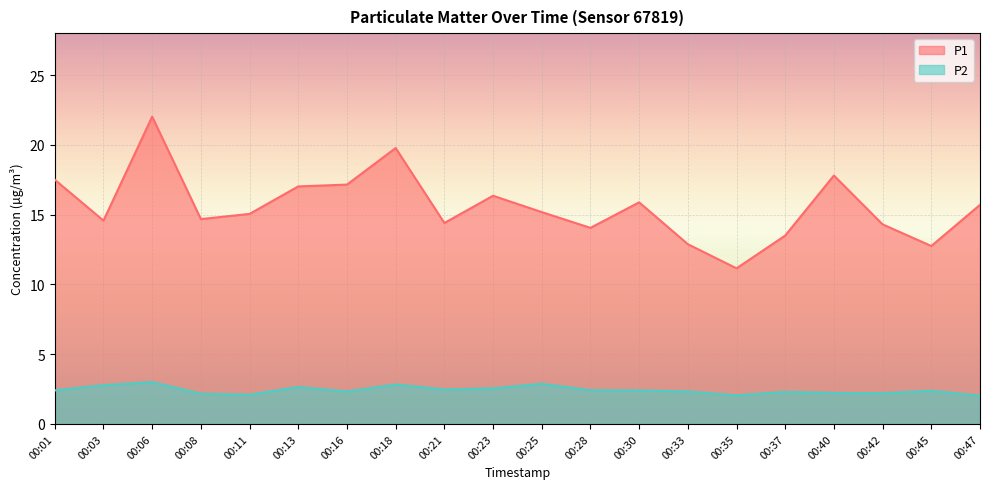

What is the value of the P2 point at the 16th from the left?

2.3